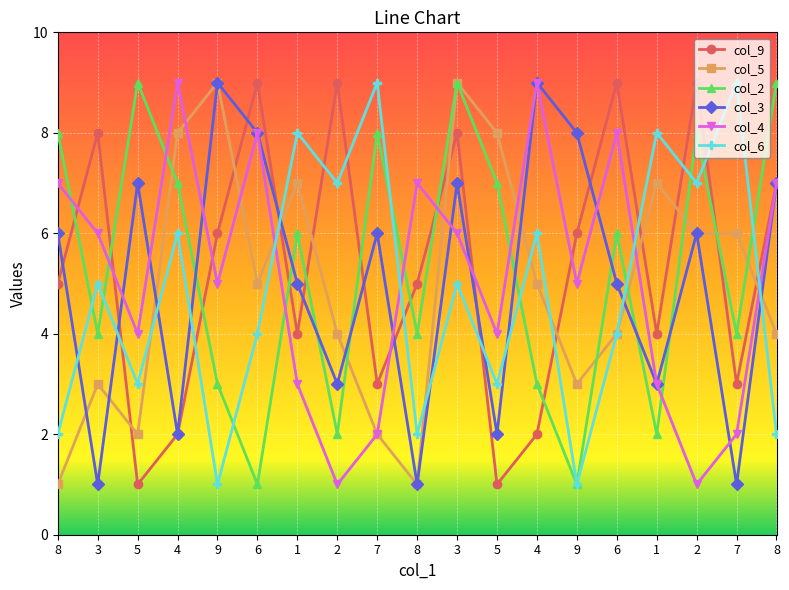

Is this an area chart (filled region under the line)?

No